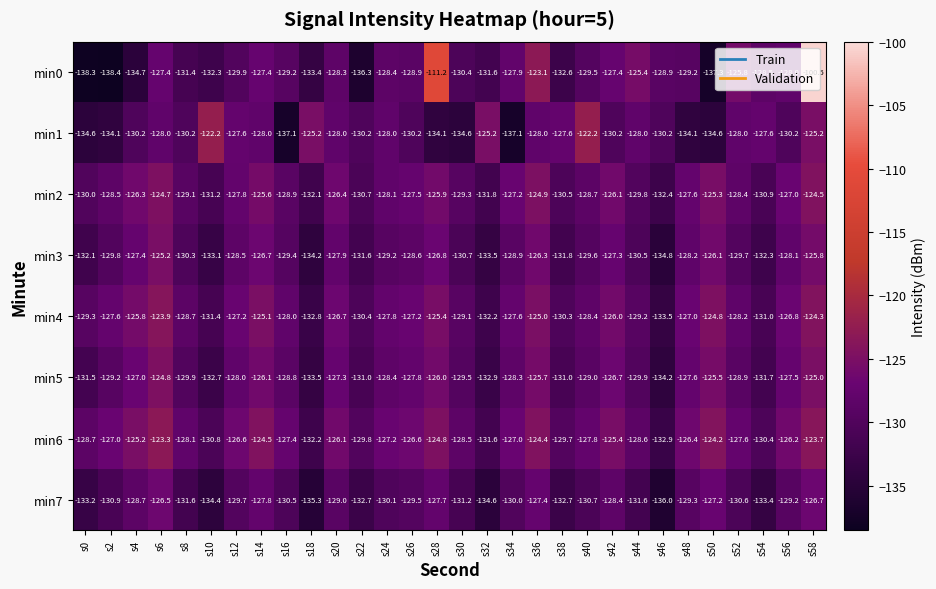

The min0 series shows -208.6 at s14. True or false?

False